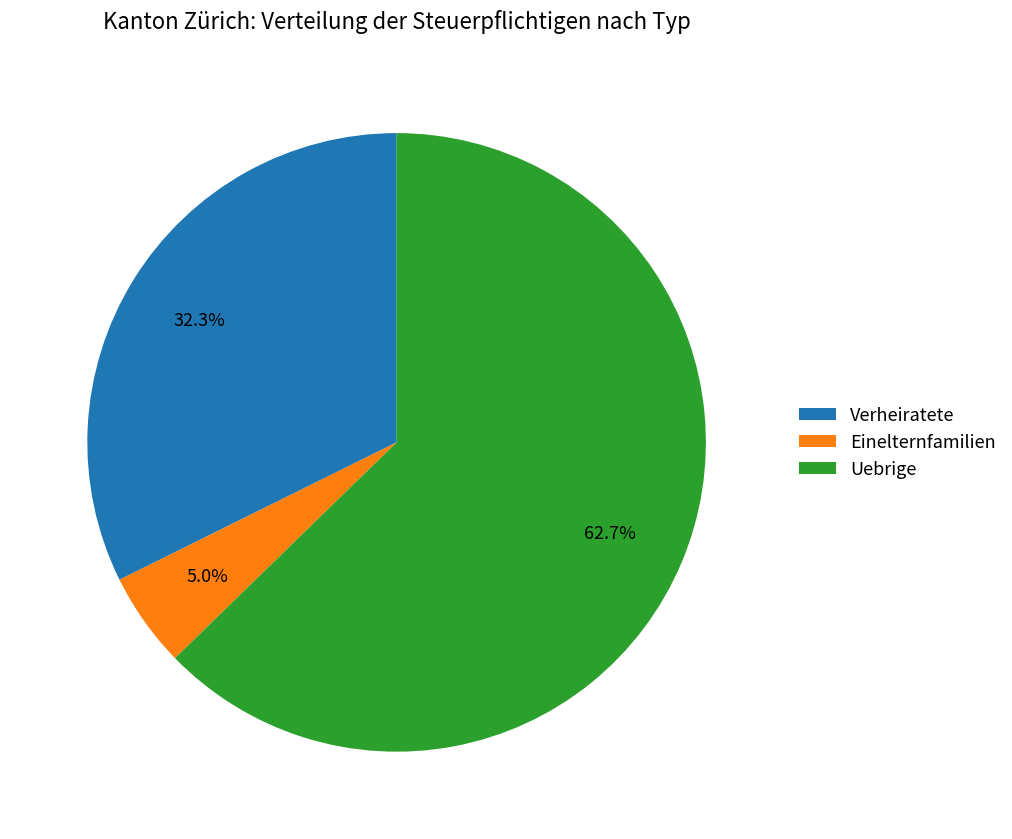

Do Uebrige and Verheiratete together represent more than half of the pie?

Yes